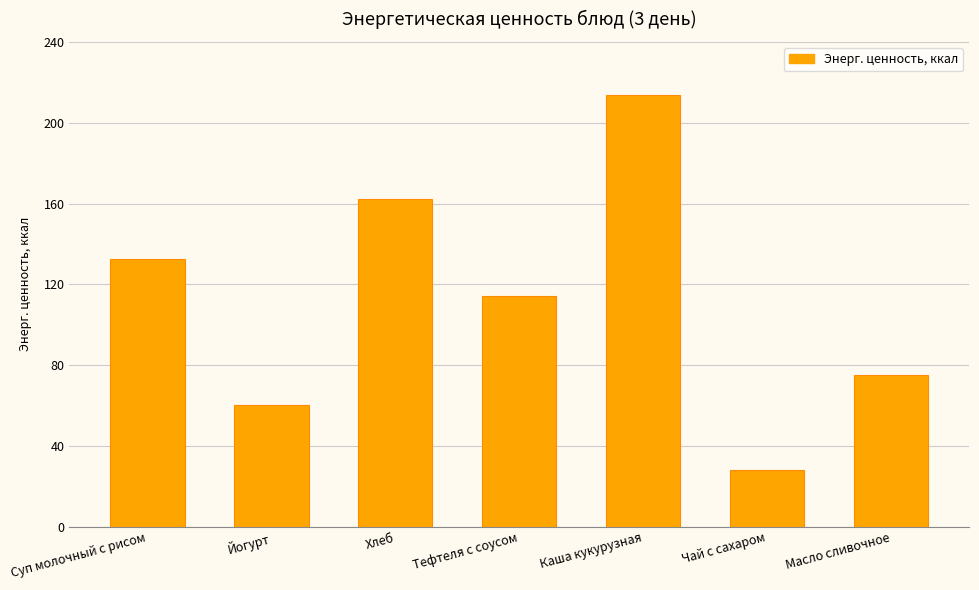

What is the maximum value shown in the chart?

213.6